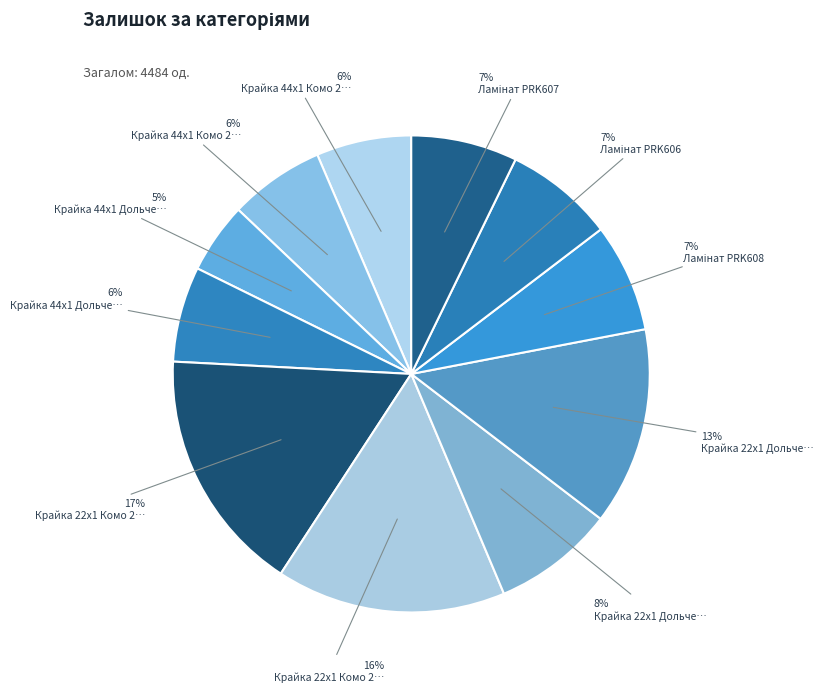

Which category has the smallest portion of the pie?

Крайка 44x1 Дольчевіта 2531